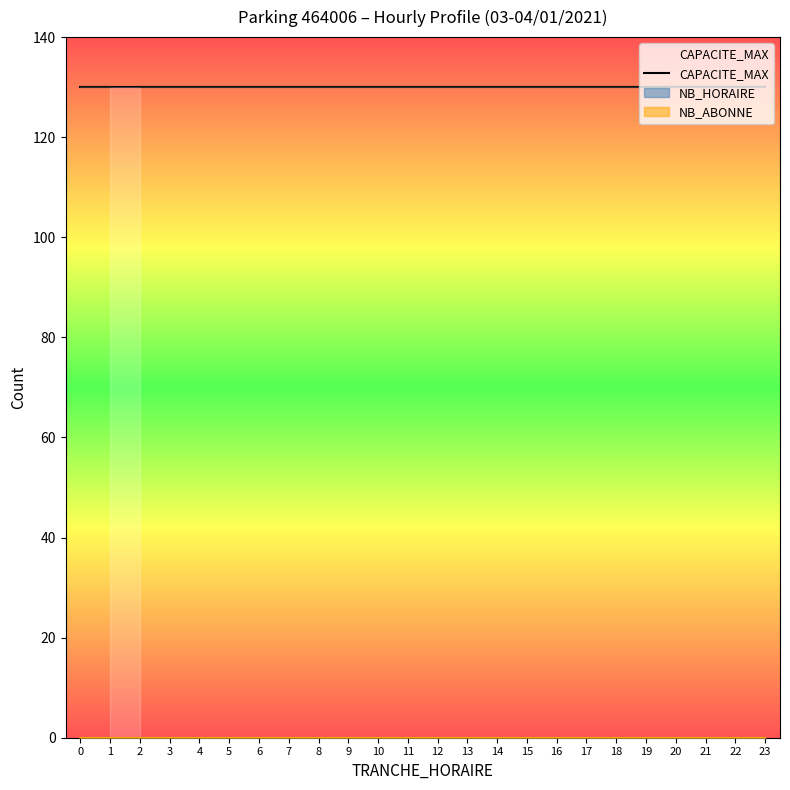

The CAPACITE_MAX series shows 130 at 10. True or false?

True